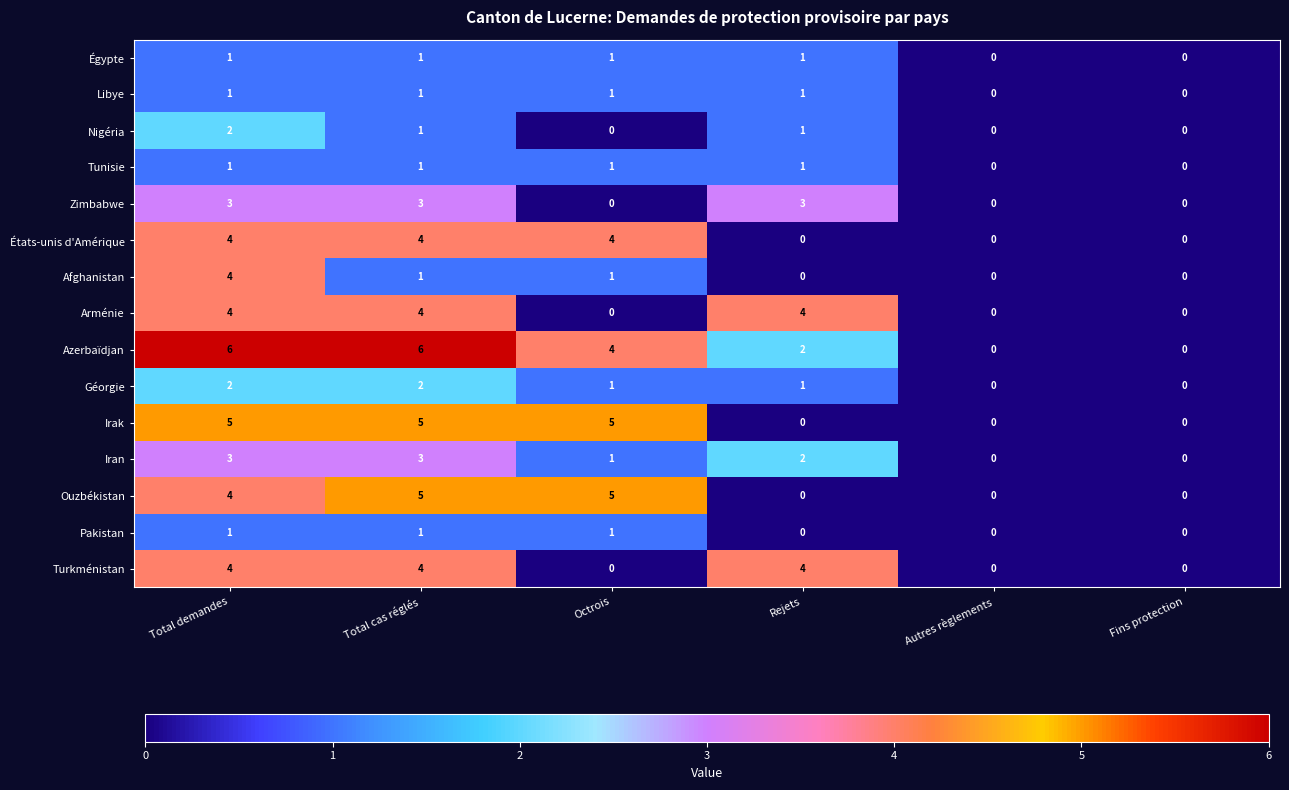

What is the greatest value displayed?

6